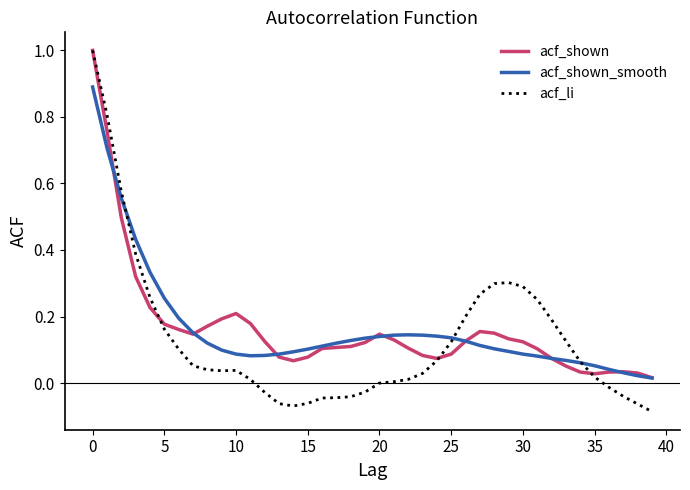

Which series has the widest spread of values?

acf_li